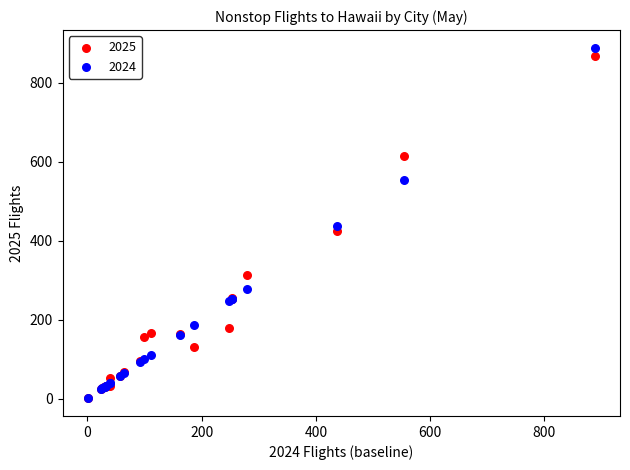

What are all the series names shown in the legend?

2025, 2024